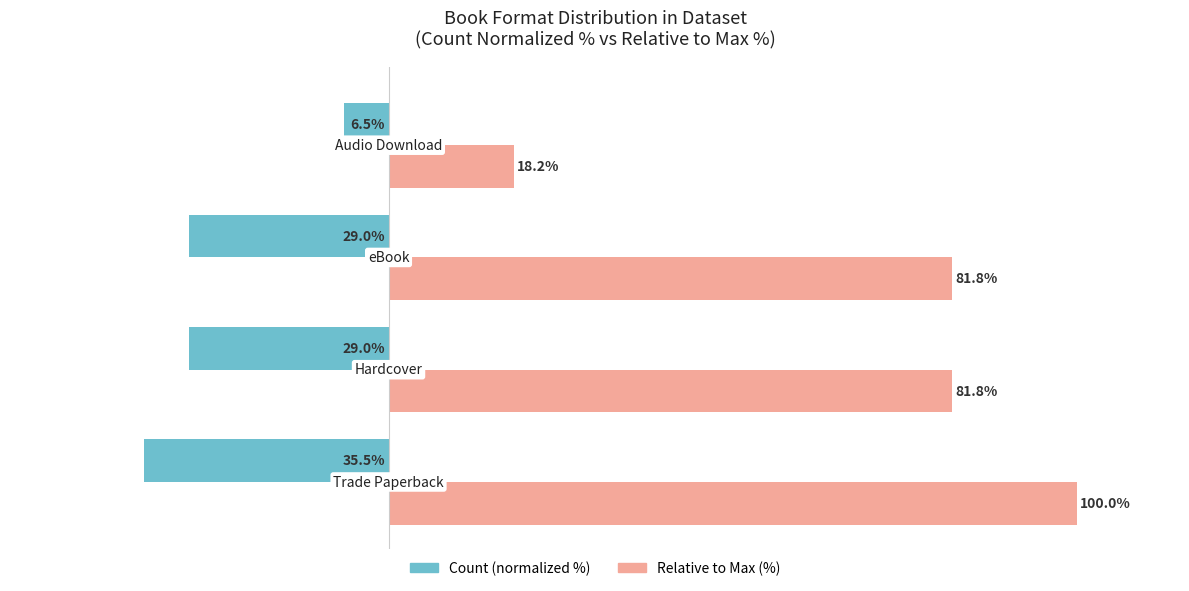

Which series has the largest total across all categories?

Relative to Max (%)